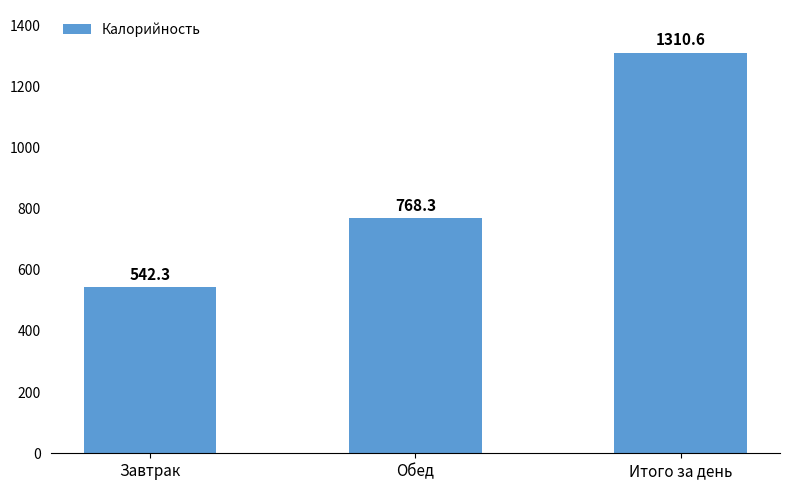

How many bars are there in total?

3